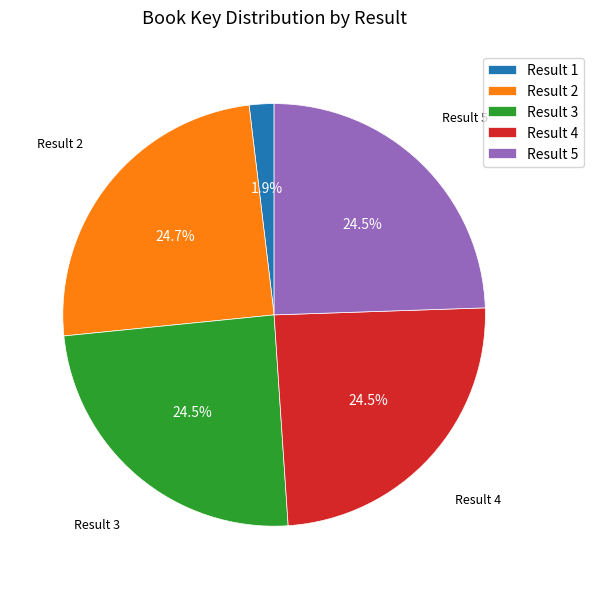

Between Result 3 and Result 1, which is larger?

Result 3